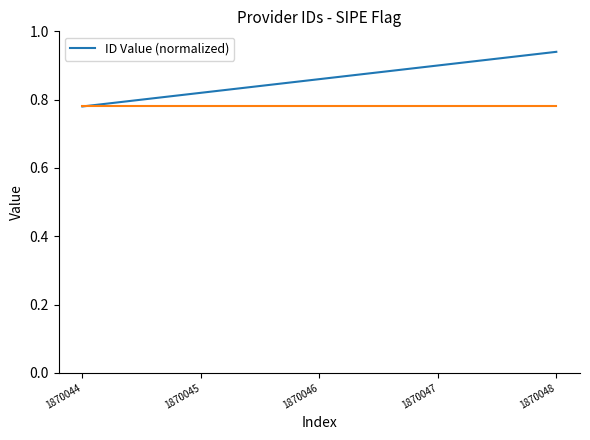

True or false: the data shows 1.5 at 1870046.

False